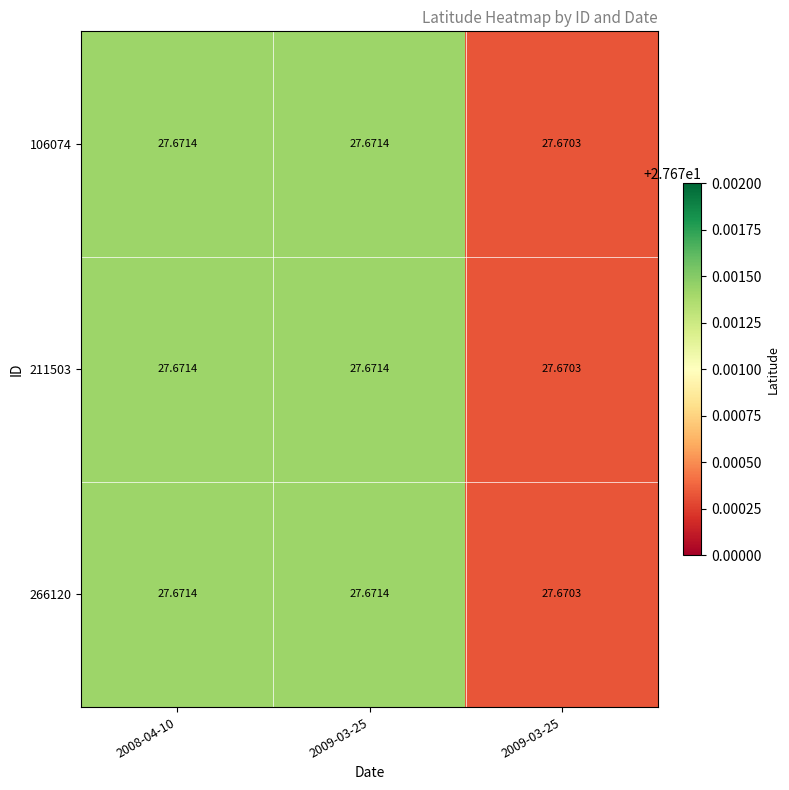

How many data points does each series have?

3